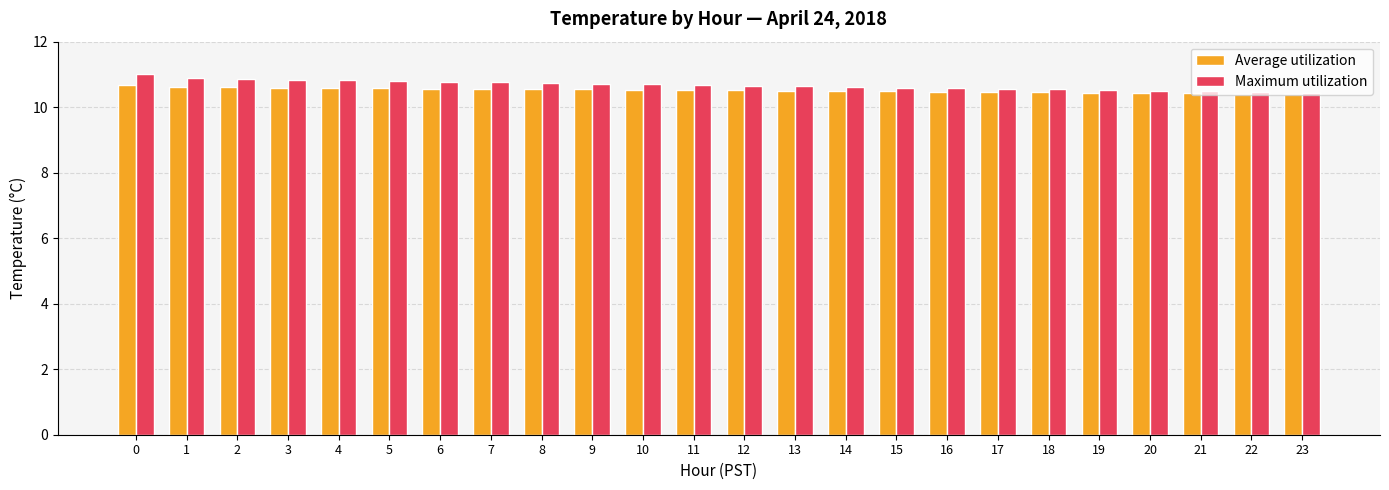

How many categories are shown in the chart?

24